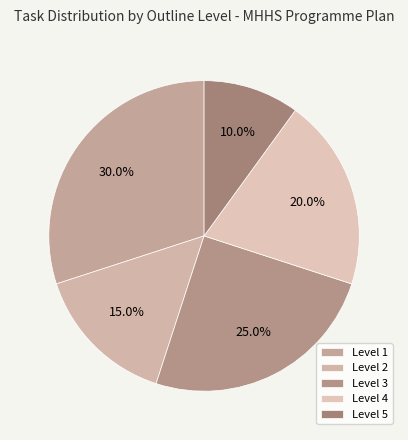

Rank the categories by value from lowest to highest.

Level 5, Level 2, Level 4, Level 3, Level 1